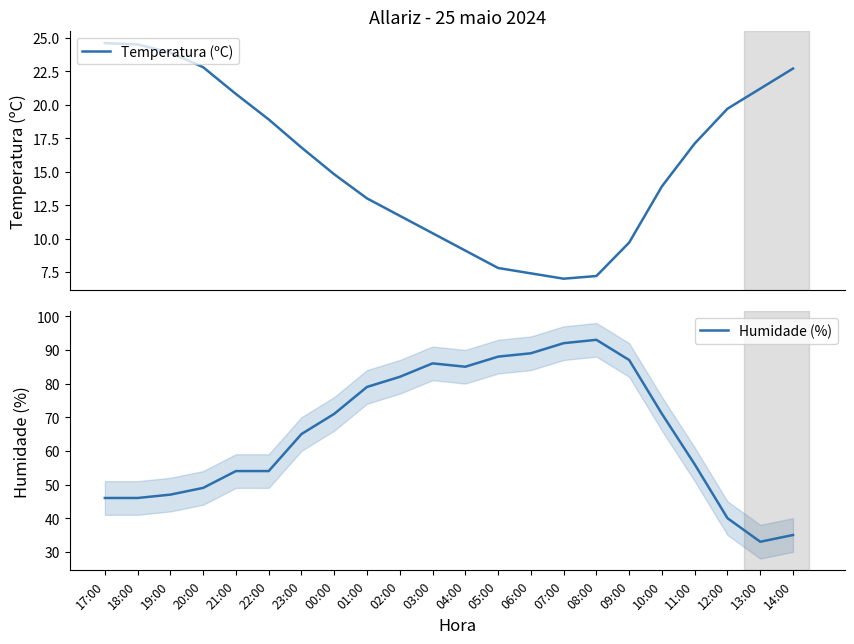

What is the sum of the Temperatura (ºC) values at 02:00 and 18:00?

36.2